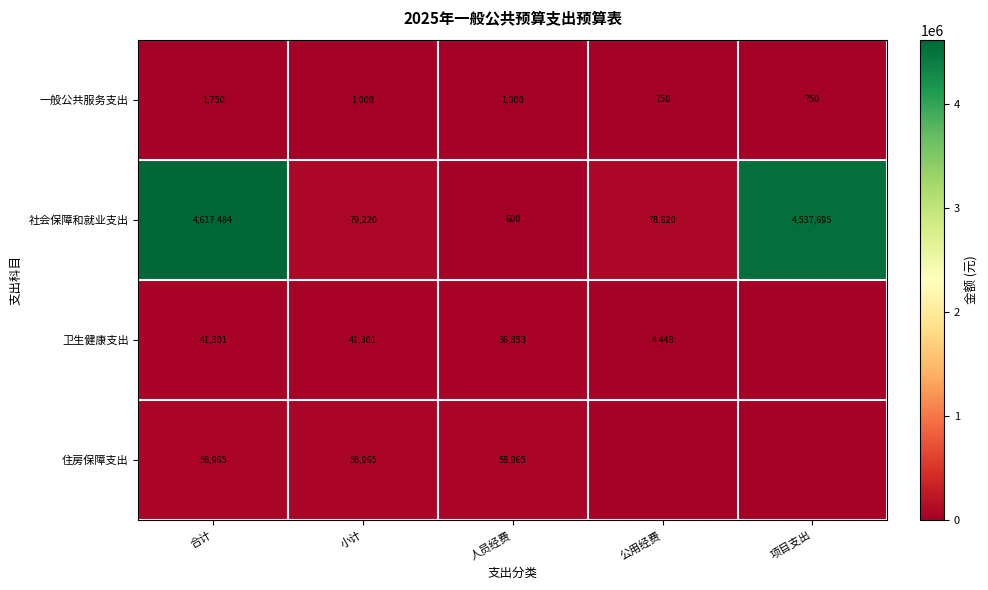

What is the spread (max minus min) of values at 小计?

78220